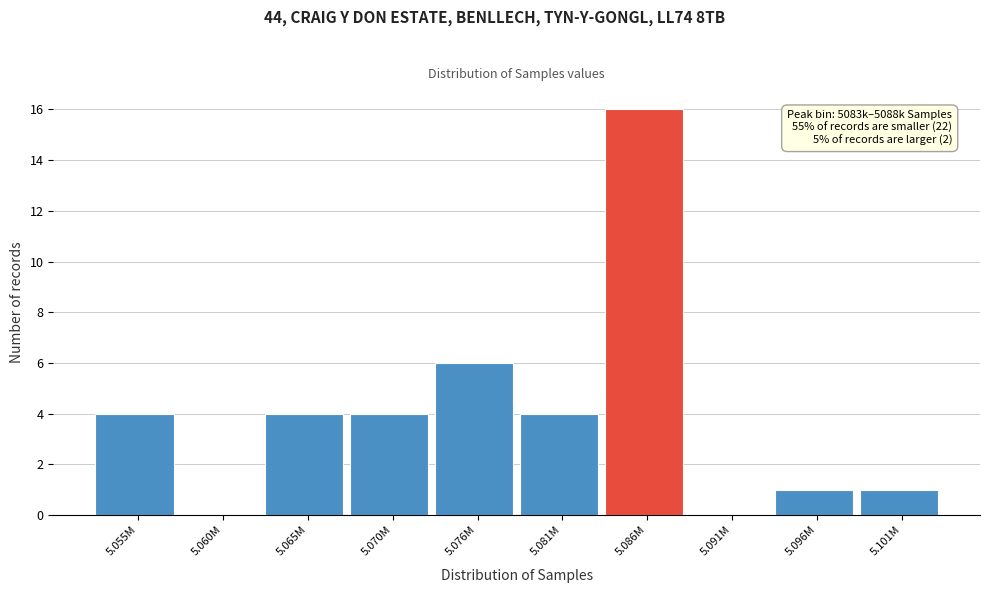

Reading left to right, what are all the values shown in this chart?

5.055M=4	5.060M=0	5.065M=4	5.070M=4	5.076M=6	5.081M=4	5.086M=16	5.091M=0	5.096M=1	5.101M=1